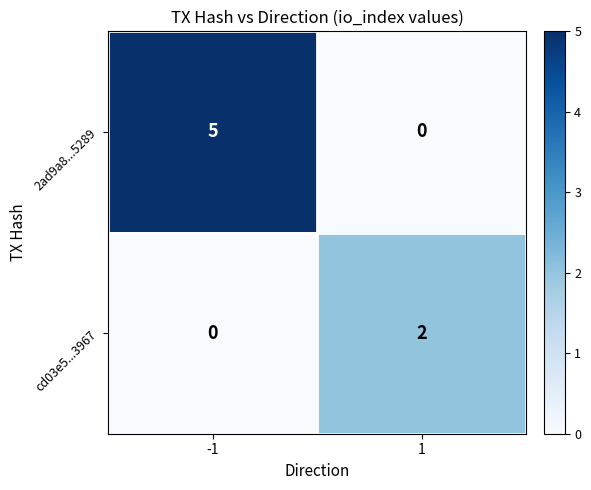

The value of 2ad9a8...5289 at 1 is 0. True or false?

True